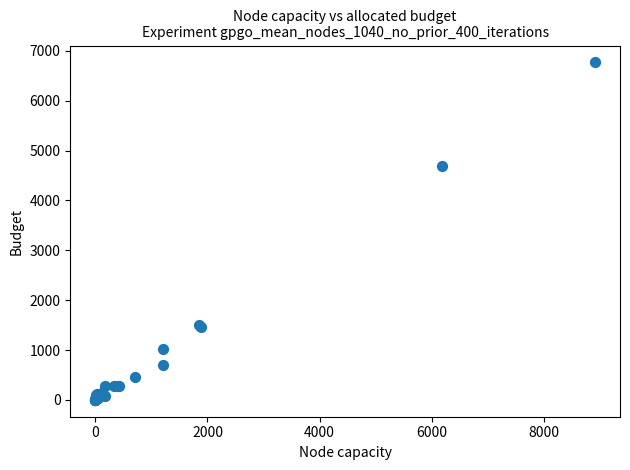

What Y value in the scatter plot is closest to 3385?

4687.6